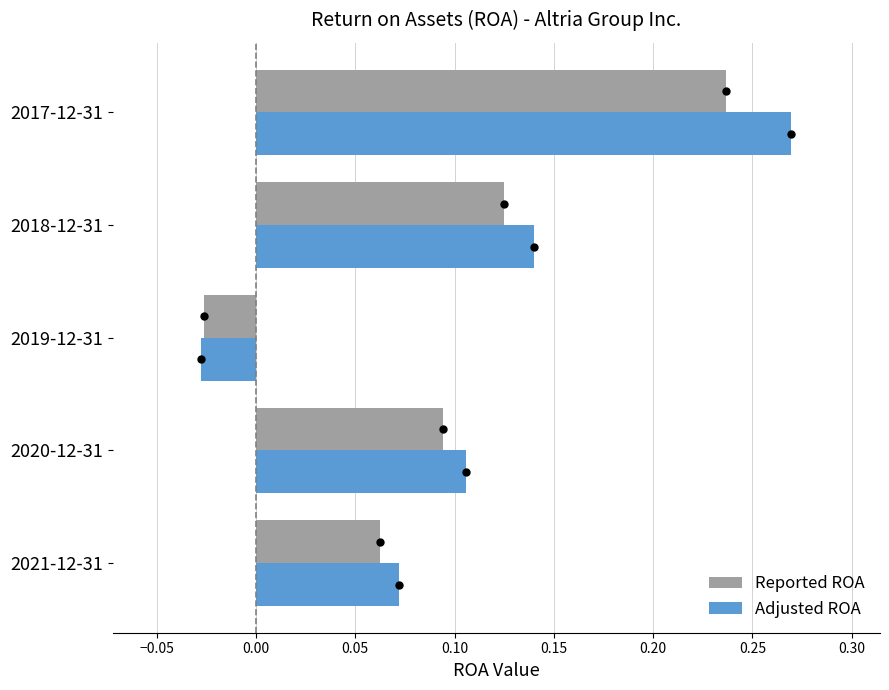

At how many categories does at least one series exceed 0?

4